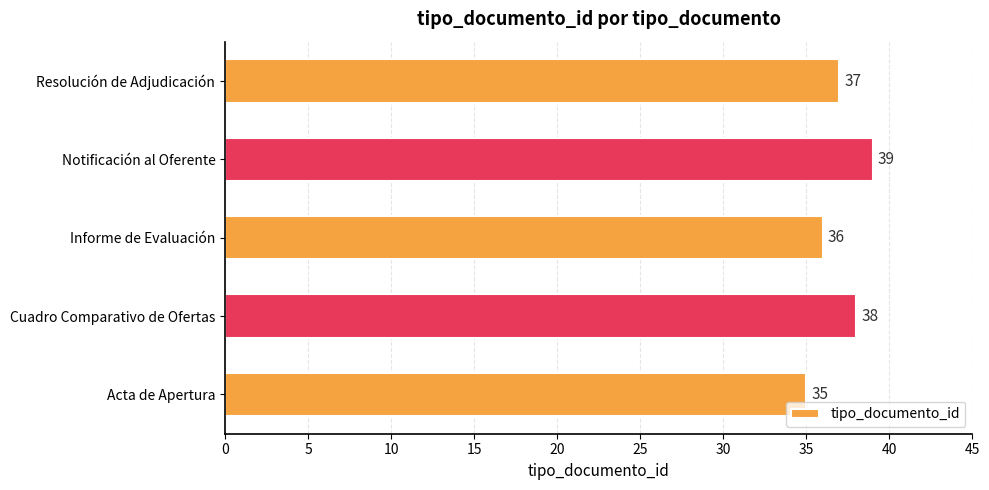

What is the sum of all values?

185